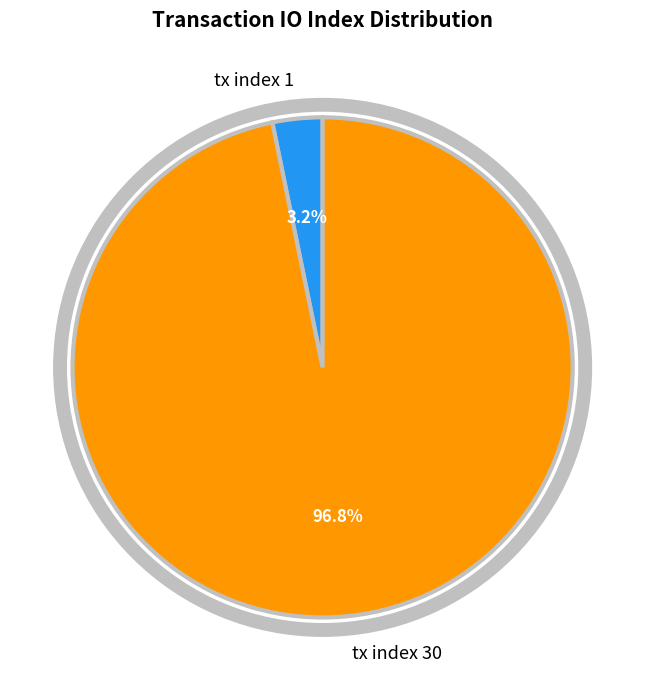

What is the largest slice in the pie chart?

tx index 30